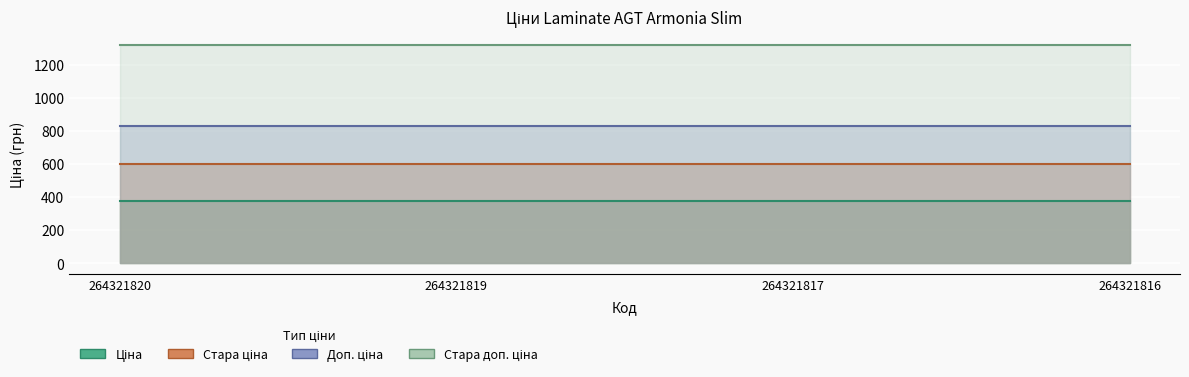

Reading right to left, list all the values displayed in this chart.

Ціна: 377.6	377.6	377.6	377.6
Стара ціна: 600.5	600.5	600.5	600.5
Доп. ціна: 829.0	829.0	829.0	829.0
Стара доп. ціна: 1317.6	1317.6	1317.6	1317.6